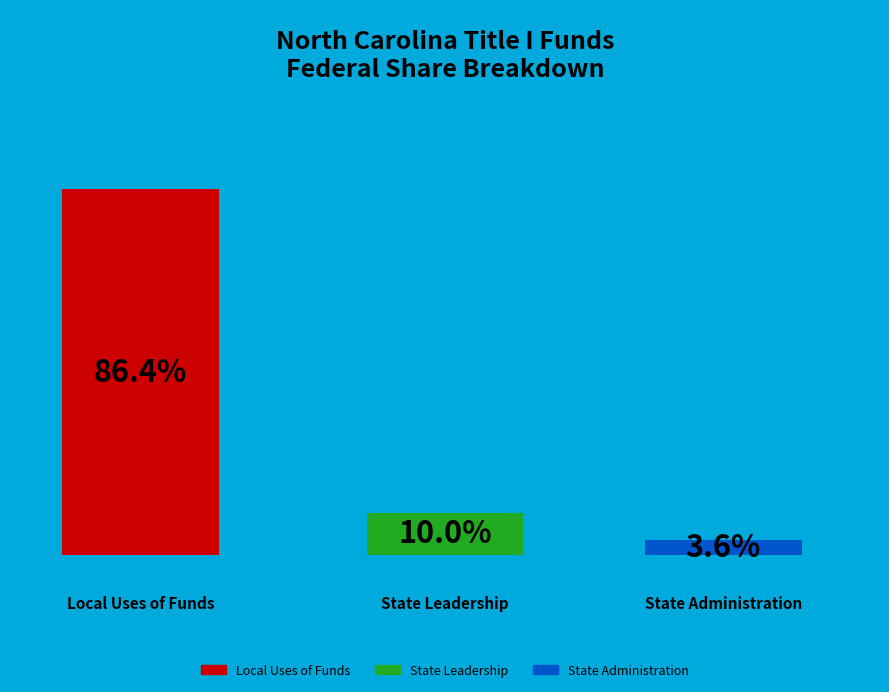

How many segments does this pie chart have?

3